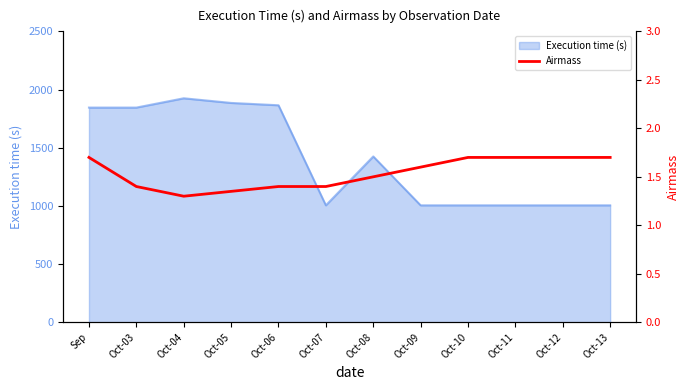

What is the maximum value for Execution time (s)?

1925